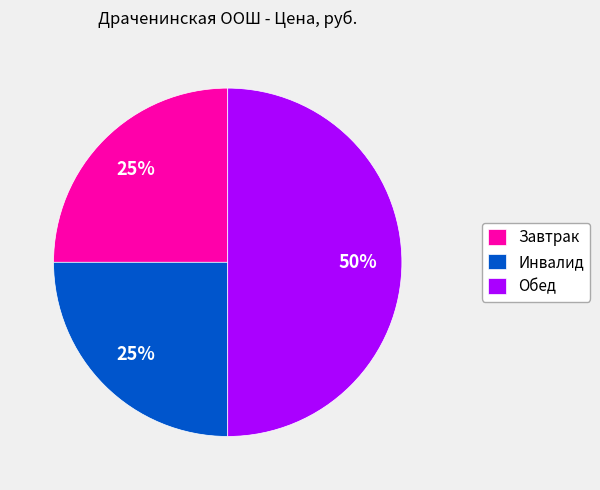

Is Завтрак the majority of the pie?

No